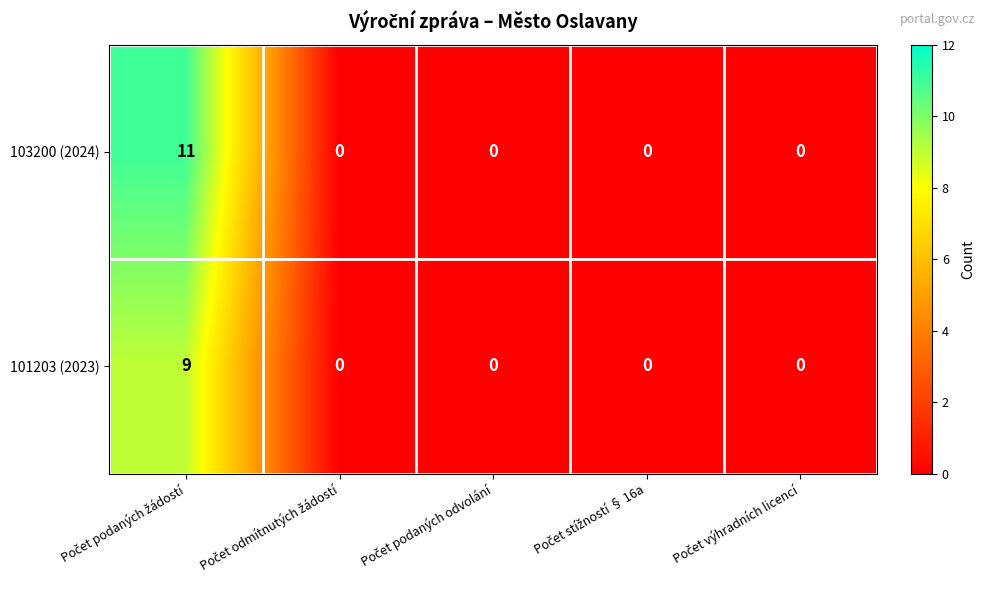

What is the greatest value displayed?

11